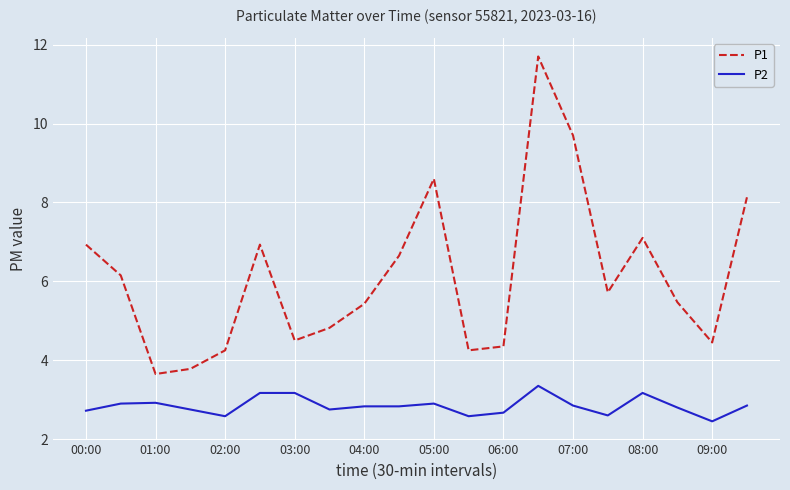

Which series has the largest total across all categories?

P1